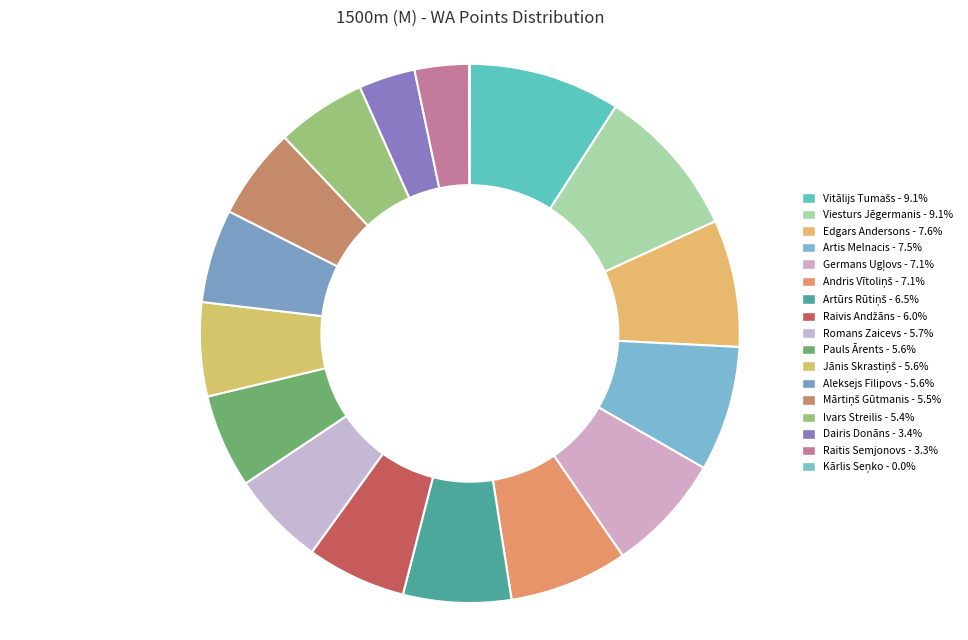

How many segments does this pie chart have?

17